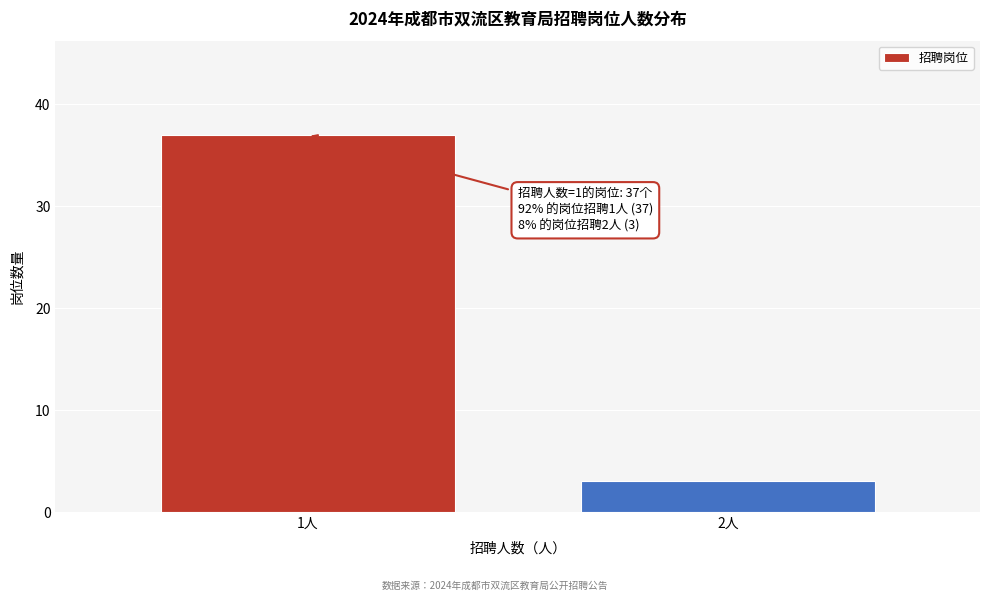

Reading right to left, extract all data points from this chart.

2人=3	1人=37